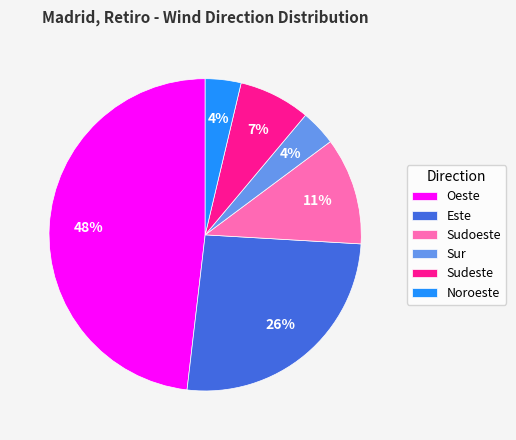

Which slice is the largest?

Oeste